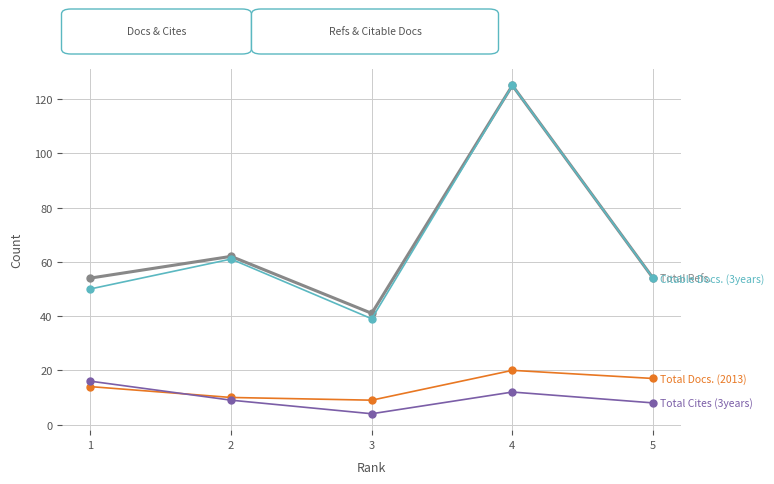

What is the total value across all series at 2?

142